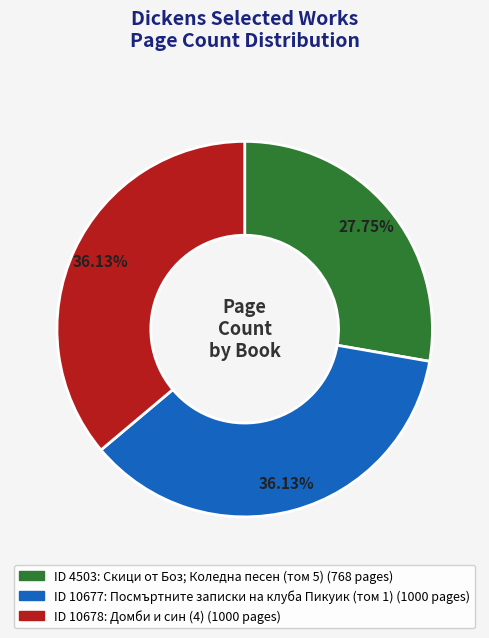

Is there any slice that represents more than half of the pie?

No